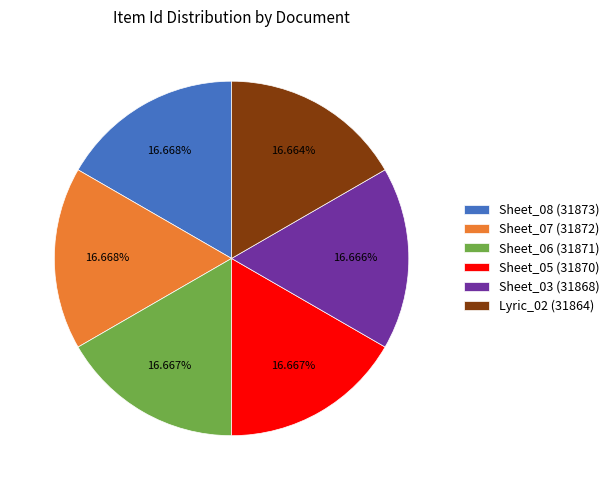

The Sheet_03 (31868) slice represents 17% of the pie. True or false?

True